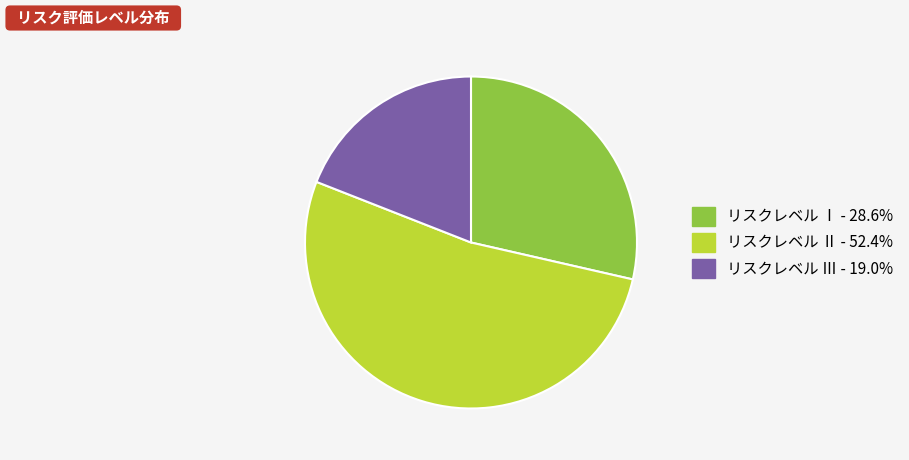

Is there any slice that represents more than half of the pie?

Yes